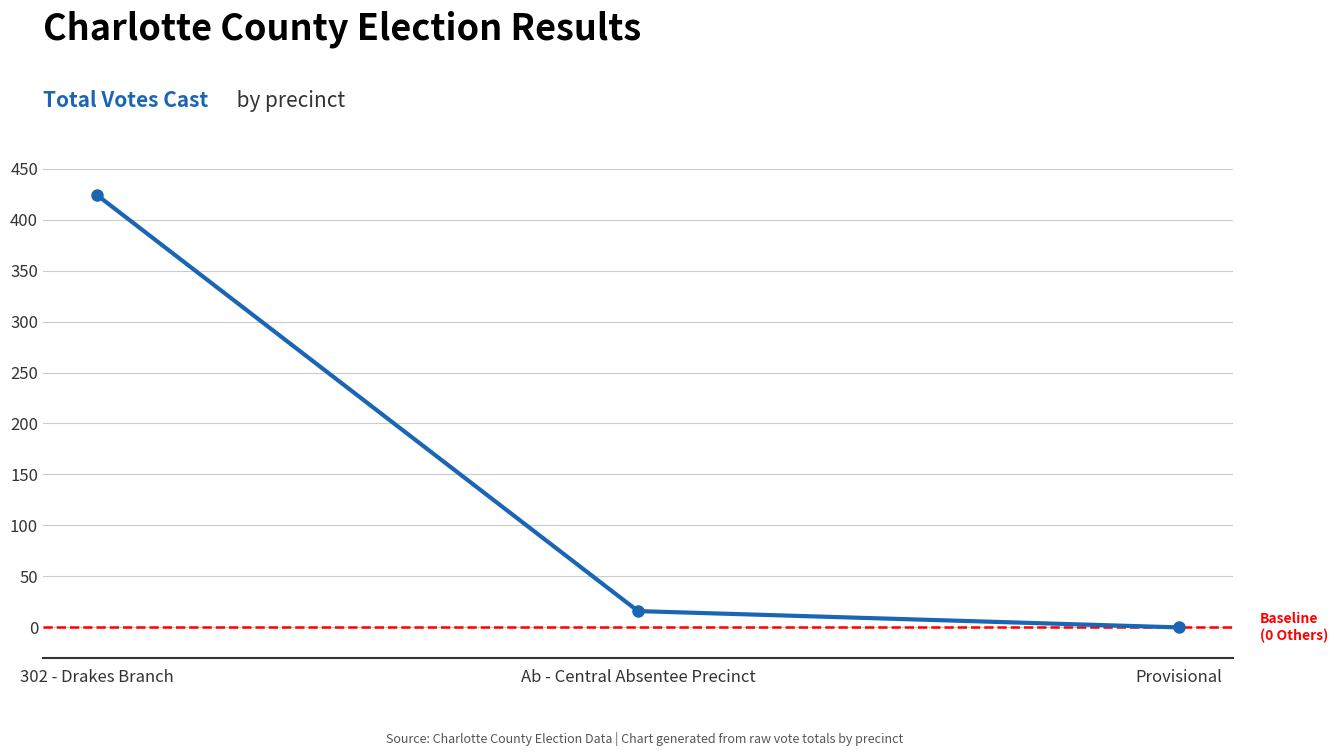

What is the approximate value at Ab - Central Absentee Precinct, to the nearest 10?

20